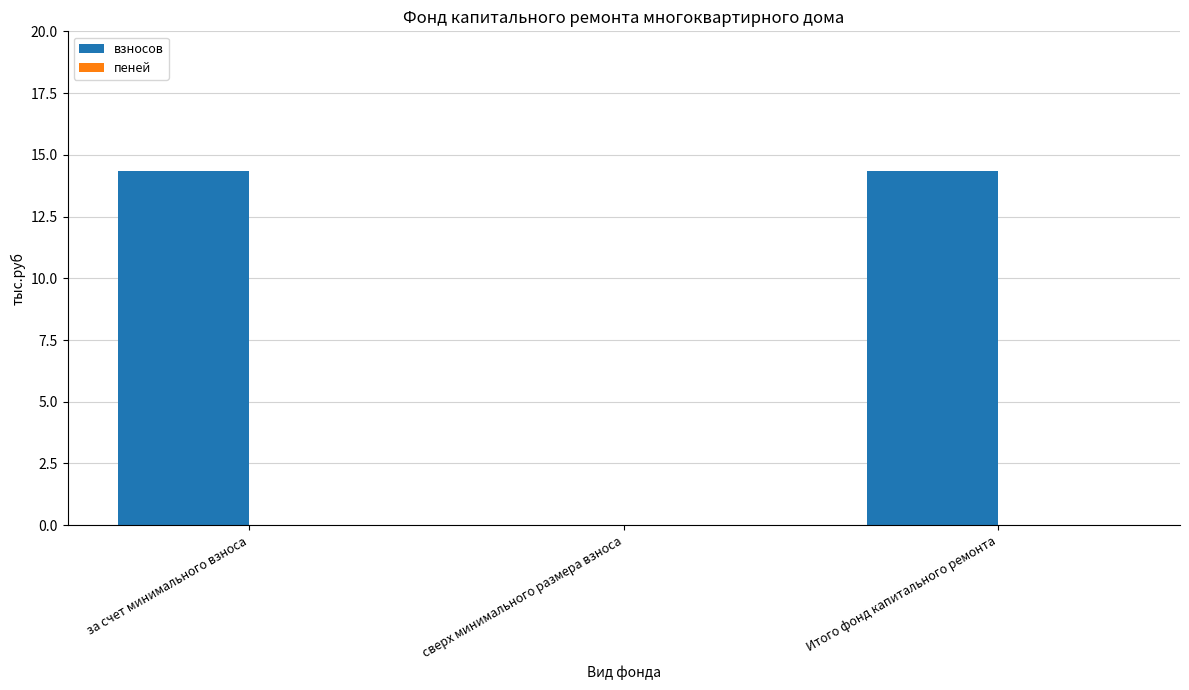

At which label does the data first exceed 14?

за счет минимального взноса